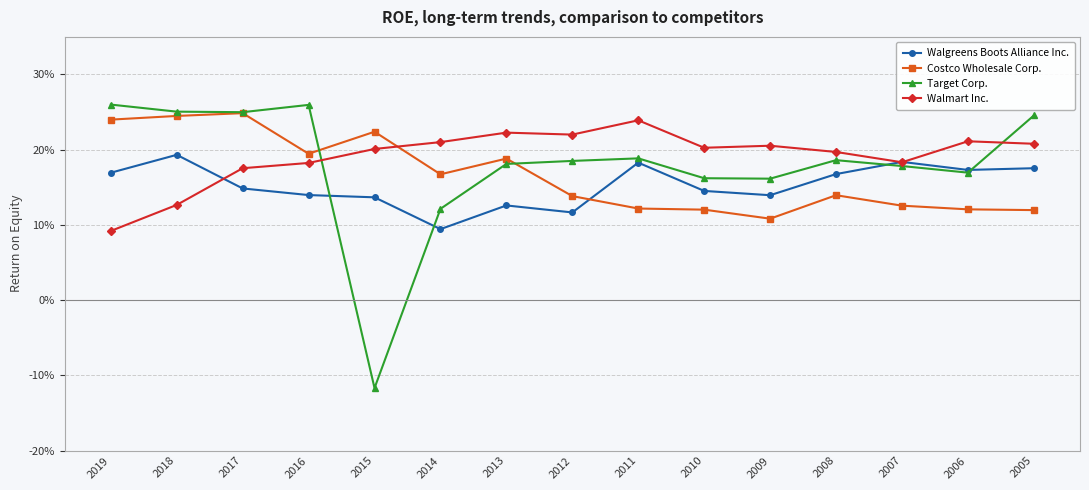

Which has a higher value, 2011 or 2007?

2007